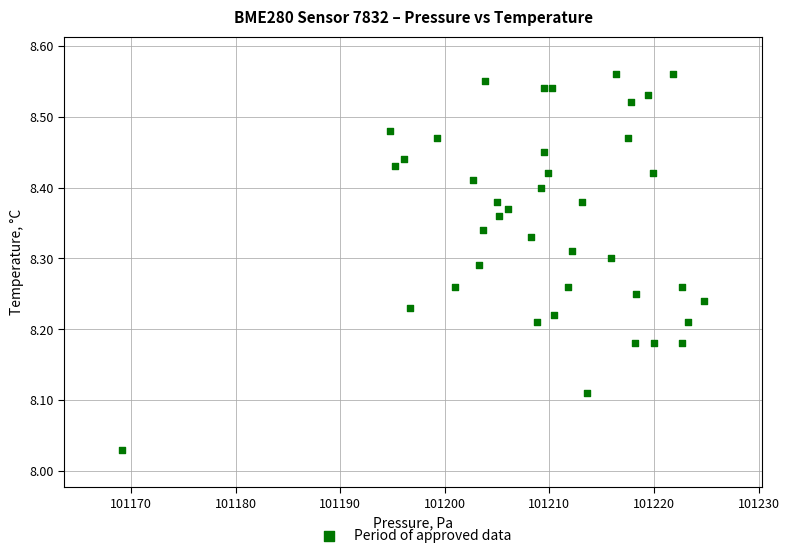

What is the range of Y values (max minus min)?

0.5